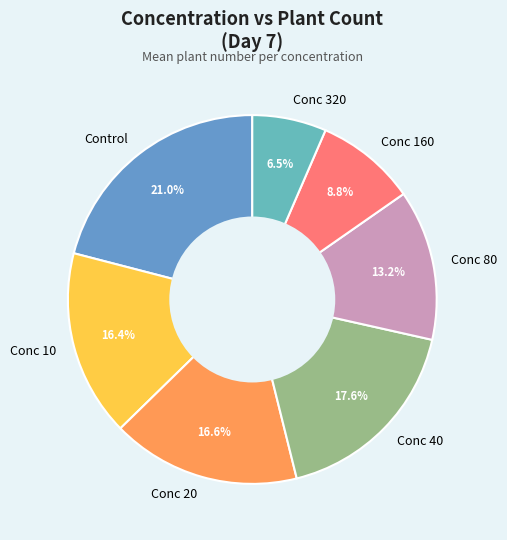

Is there a majority slice in this chart?

No